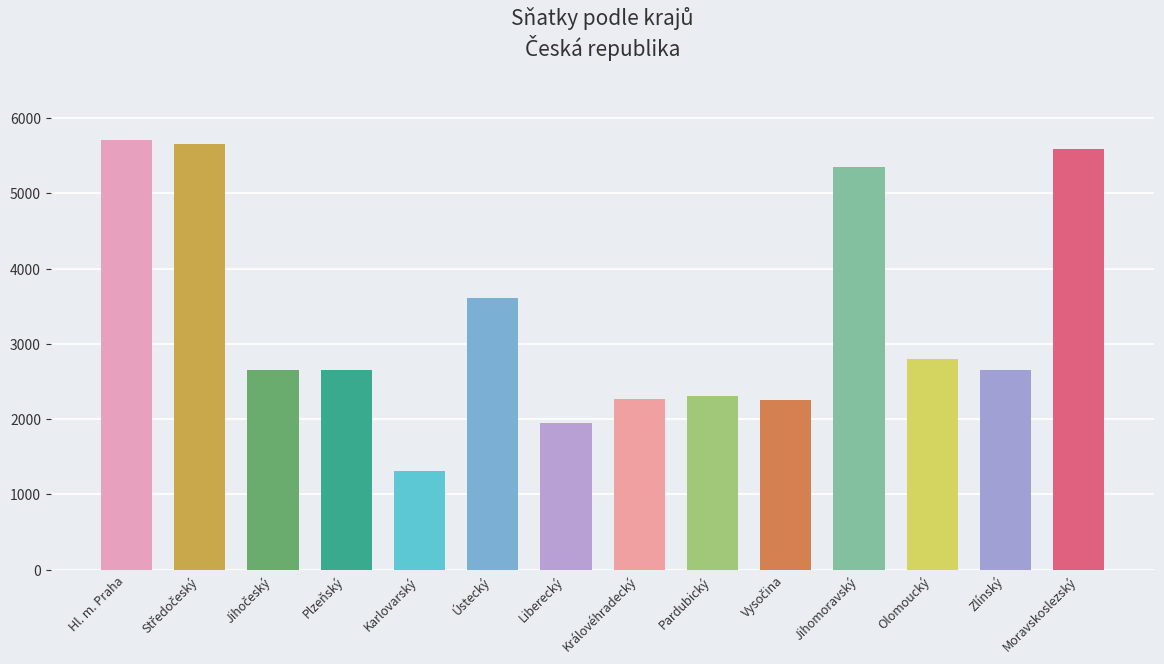

The value at Ústecký is 3616. True or false?

True